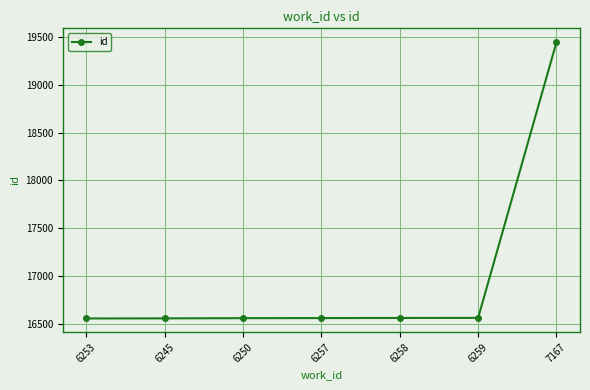

The value at 6250 is 26363. True or false?

False